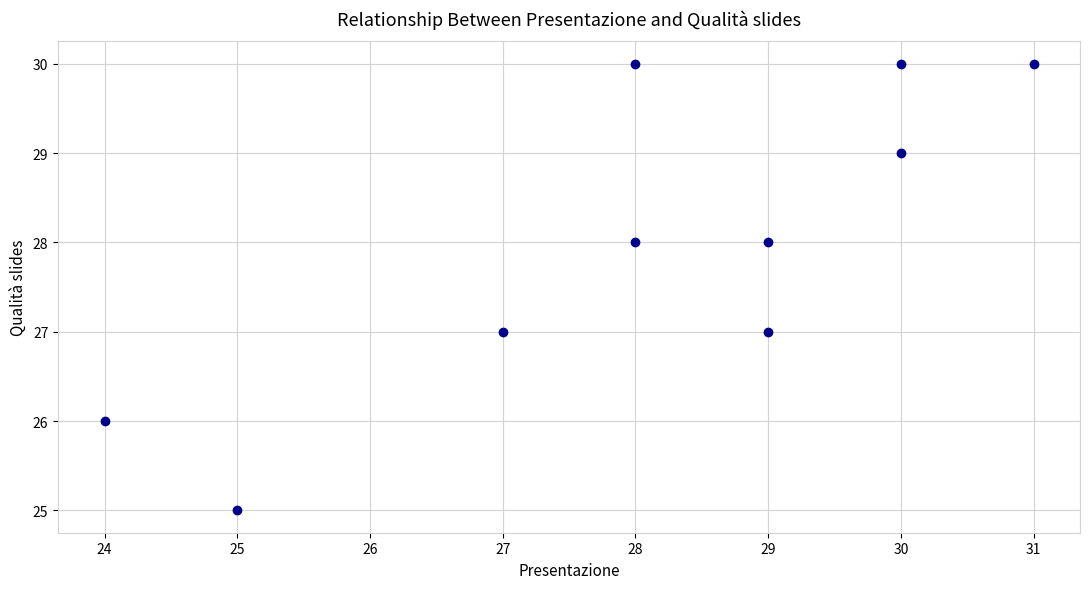

What is the range of Y values (max minus min)?

5